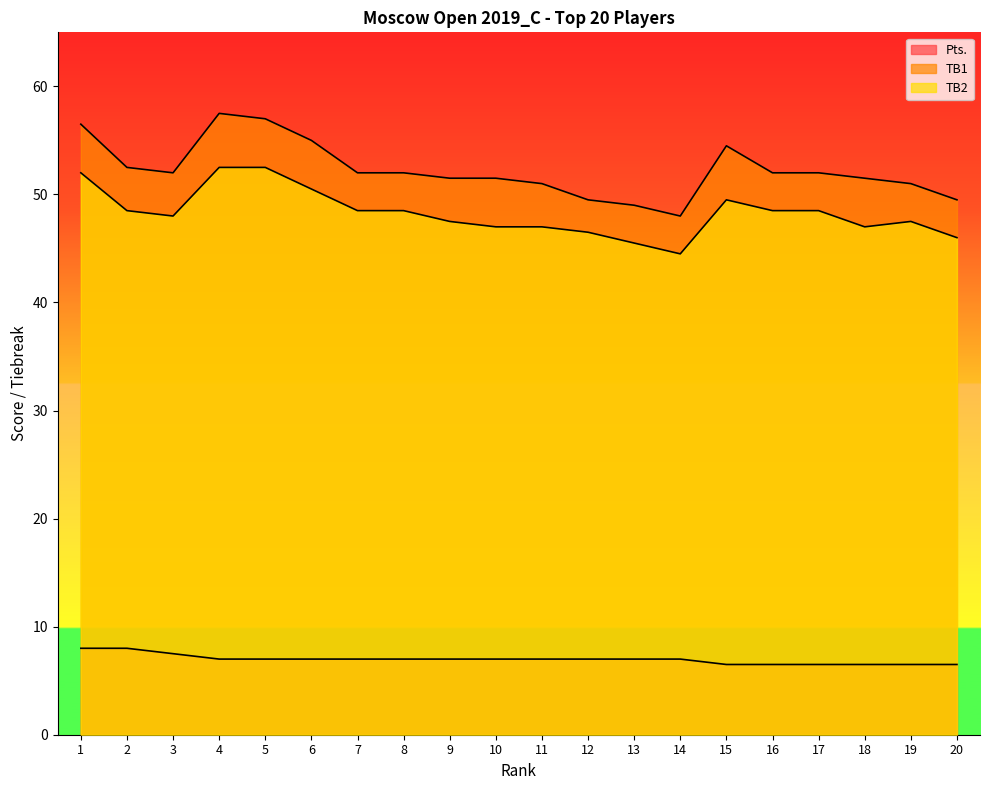

Does the chart have visible grid lines?

No